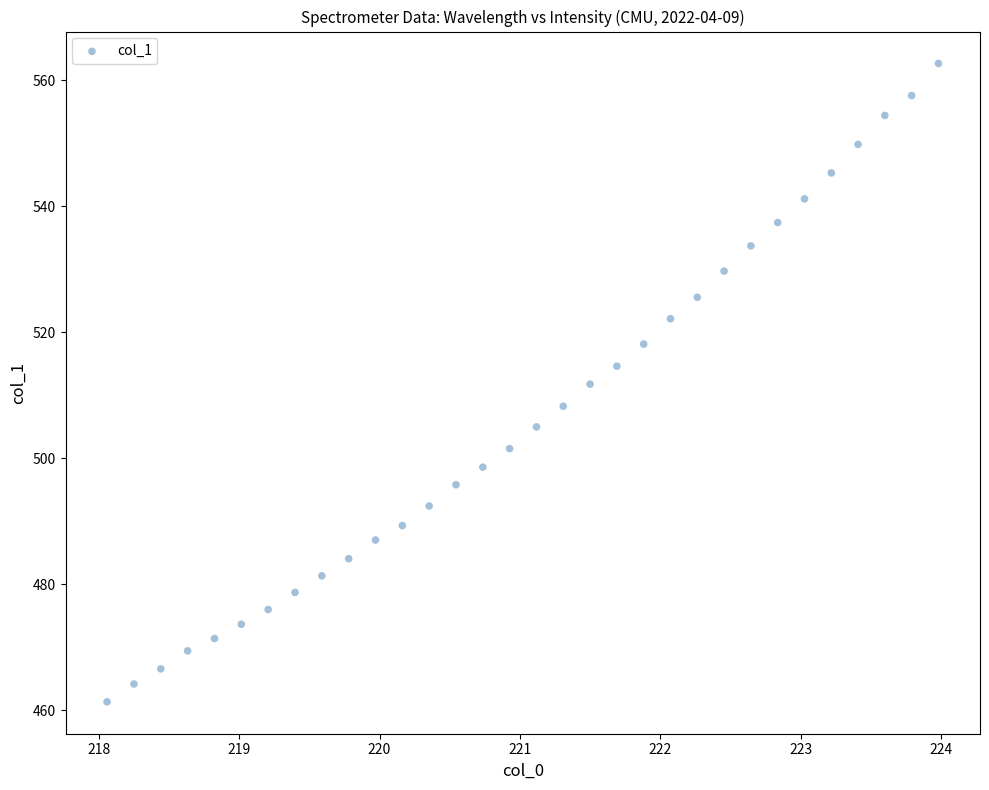

What is the range of Y values (max minus min)?

101.4